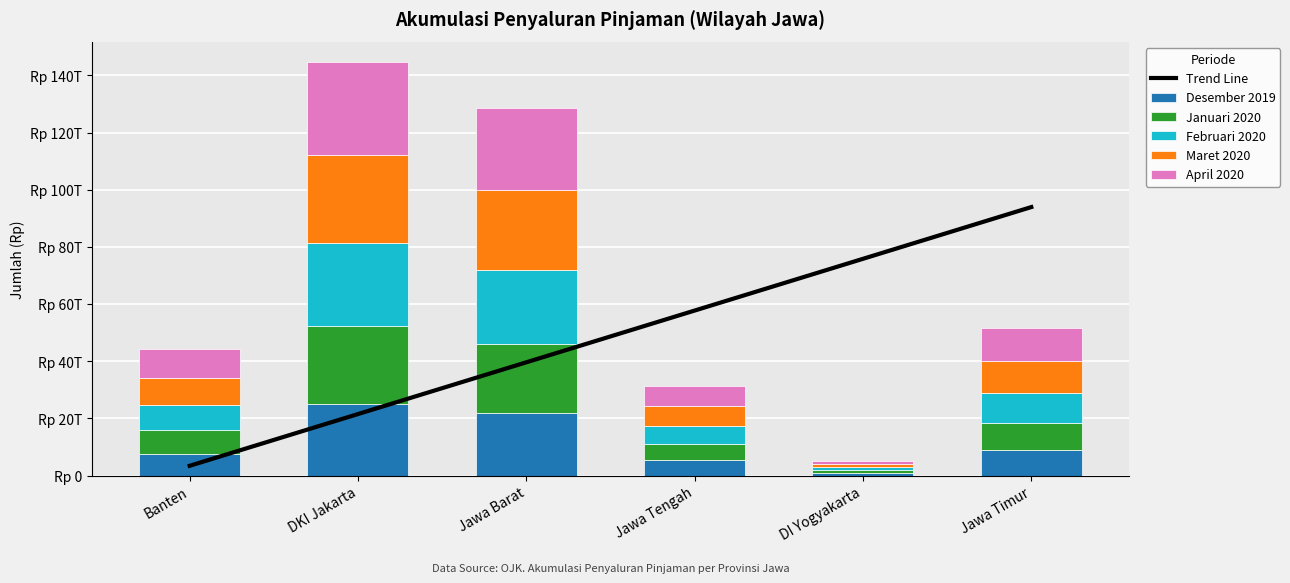

What is the value of the Februari 2020 bar at the 3rd from the left?

25921587071302.0